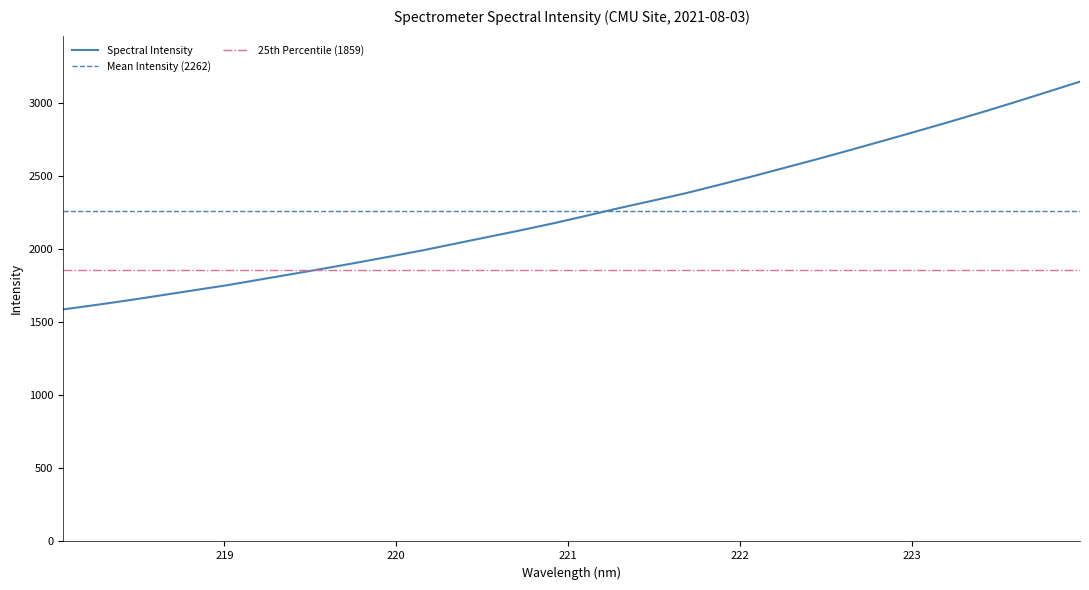

What is the label of the 12th point from the left?

220.1623